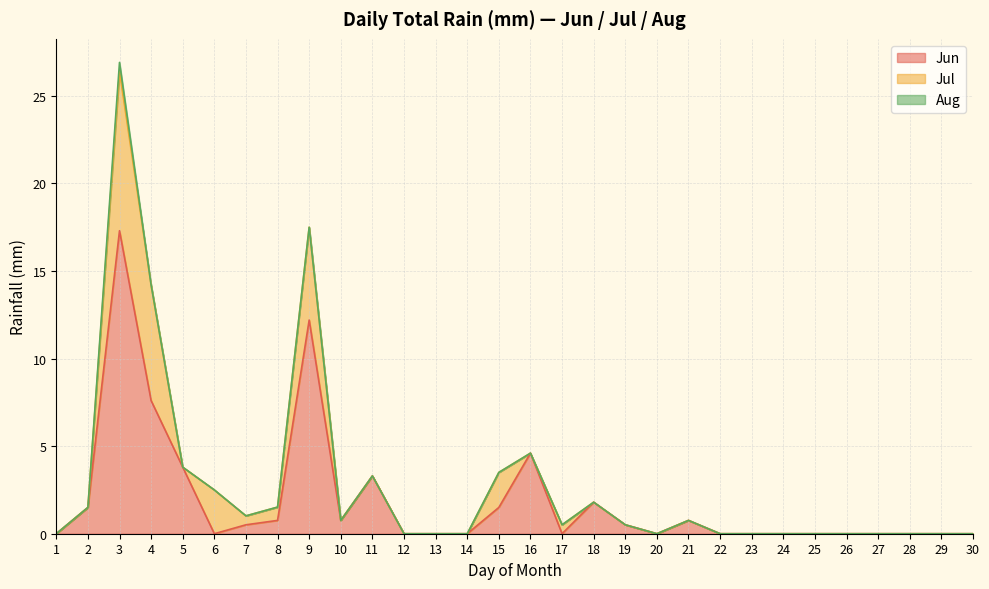

What is the sum of all Jul values?

27.3